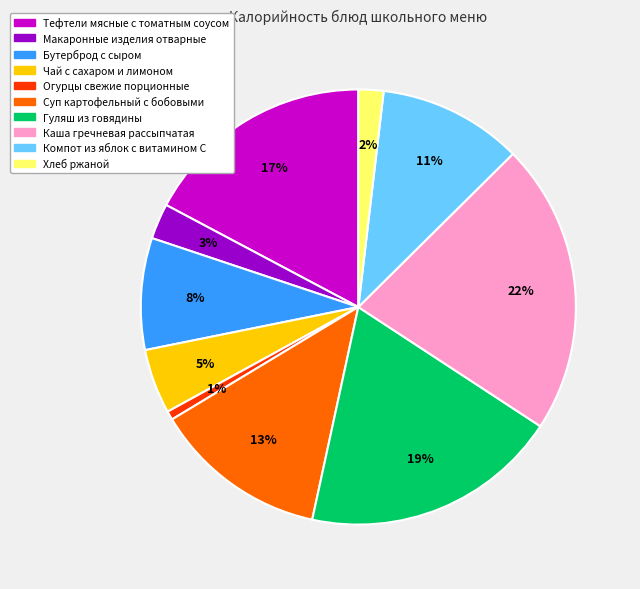

Which slice is the smallest?

Огурцы свежие порционные